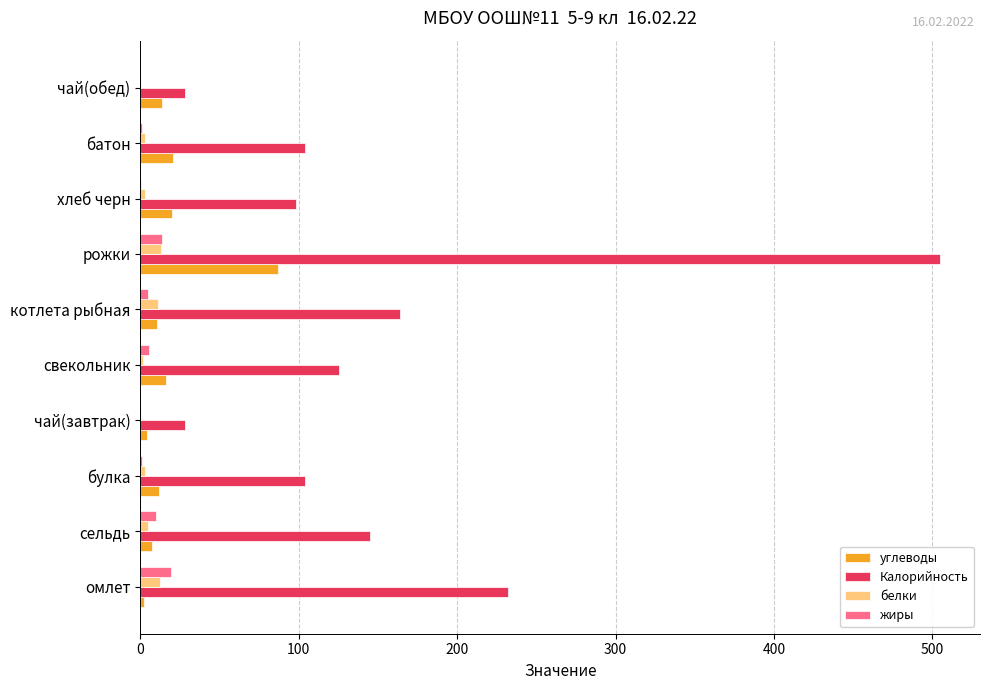

Which series changed the most between сельдь and чай(завтрак)?

Калорийность